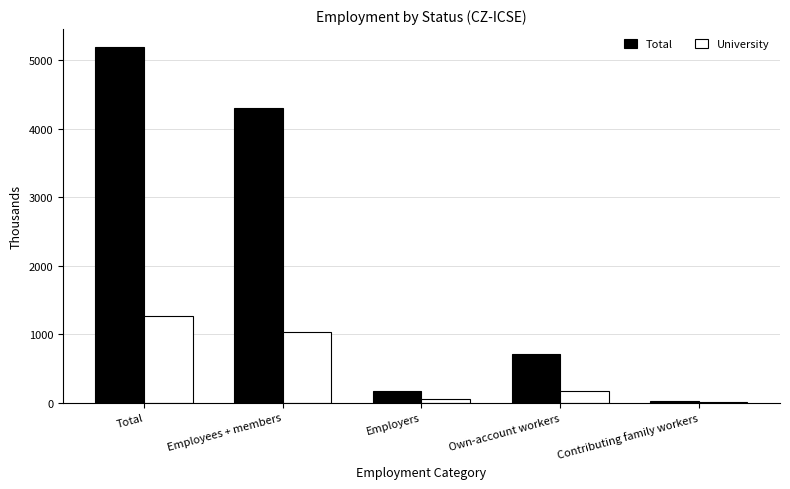

Are the bars horizontal?

No